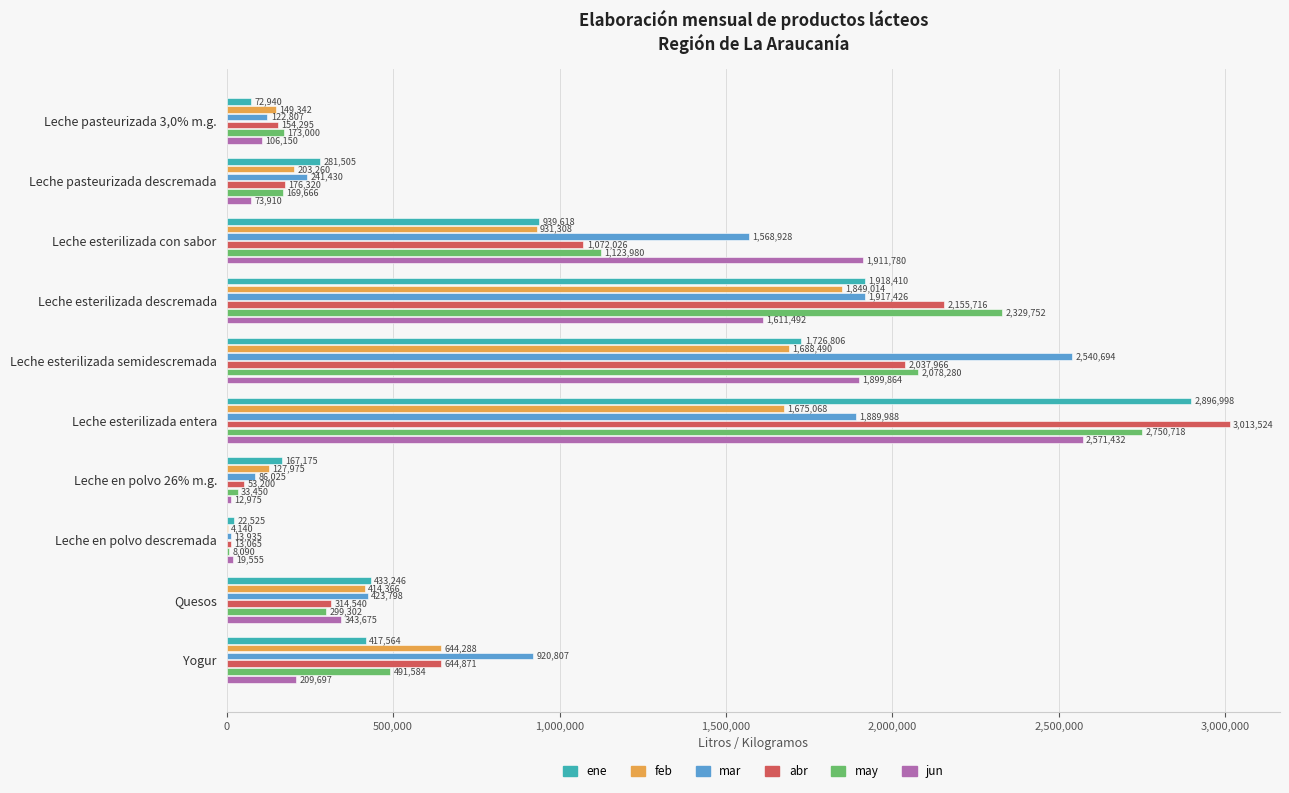

What is the sum of all mar values?

9725838